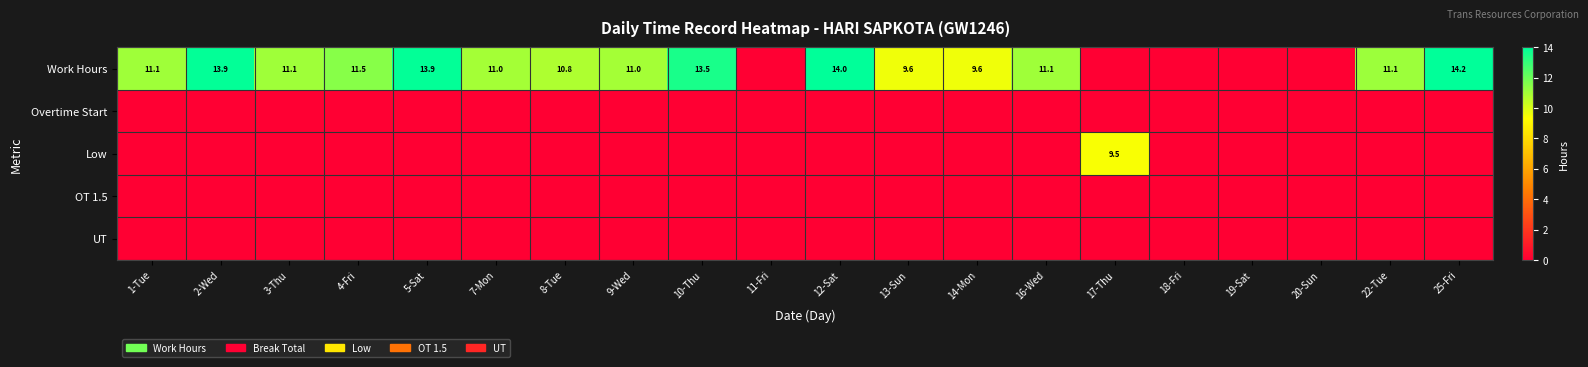

Is it true that Work Hours equals 9.8 at 25-Fri?

False